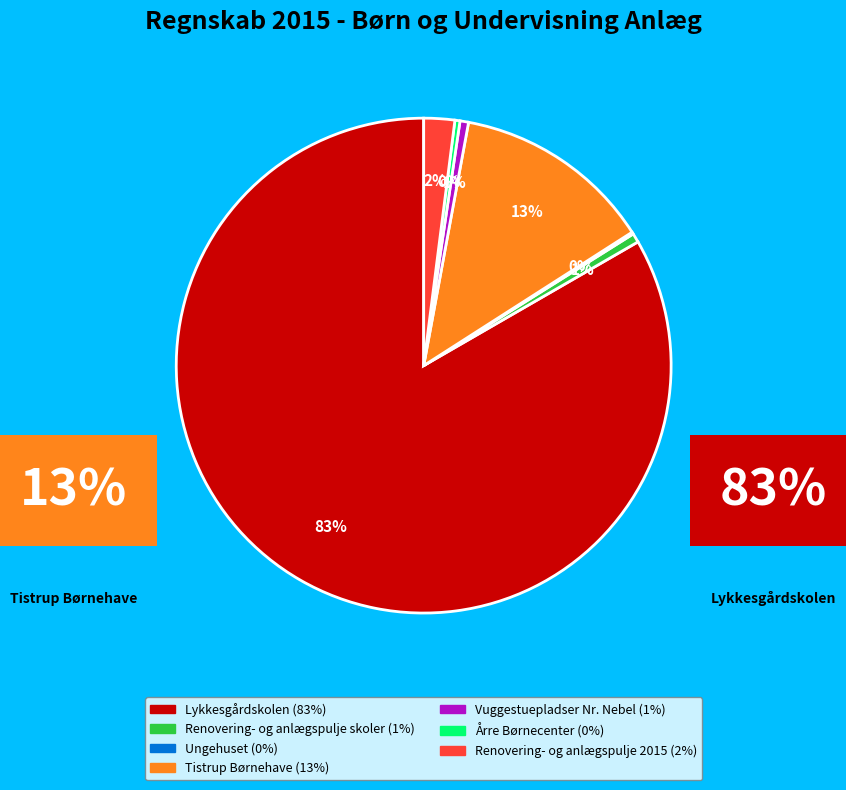

To the nearest percent, what is the combined percentage of Lykkesgårdskolen and Renovering- og anlægspulje skoler?

84%